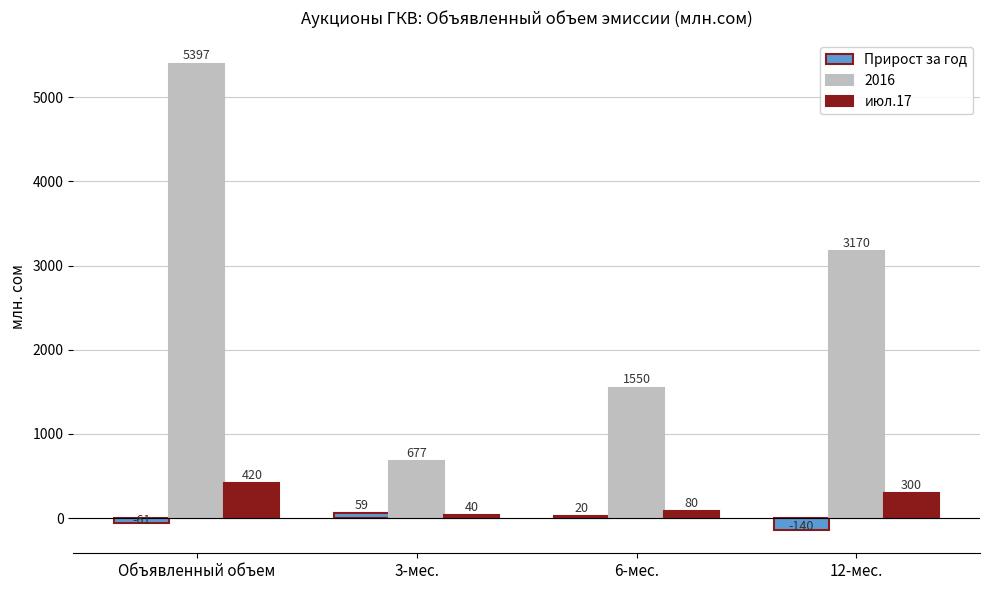

Count the number of data series in this chart.

3